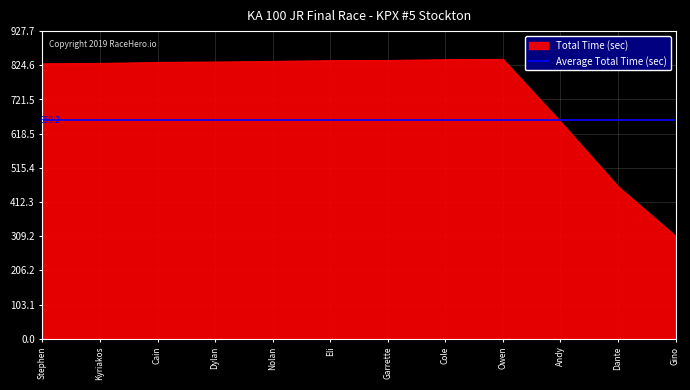

How many values in the Total Time series are below 835?

6